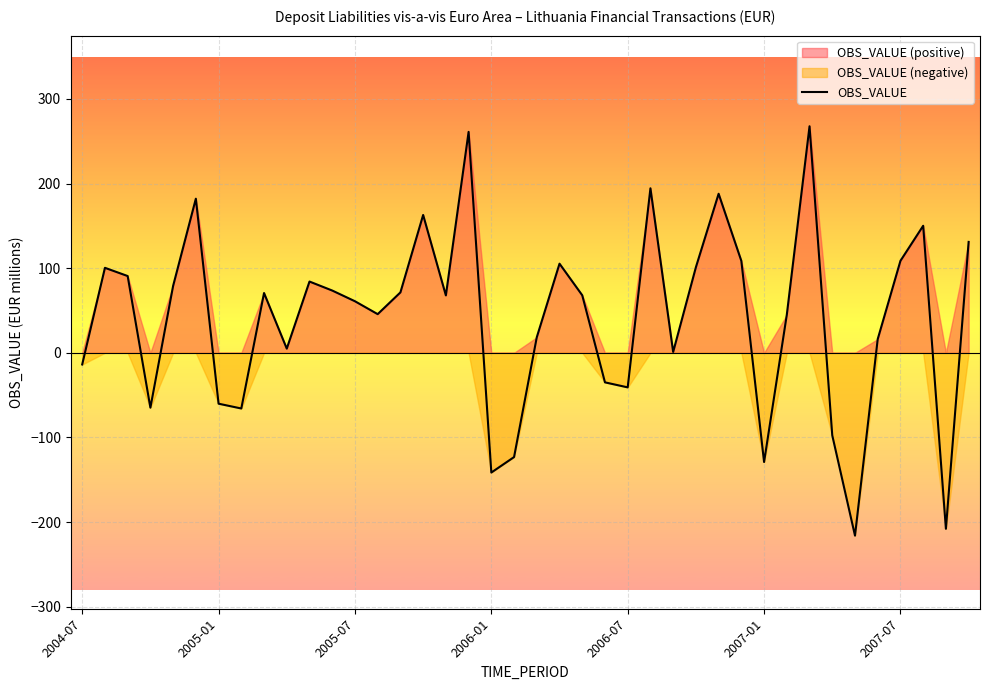

What is the minimum value shown in the chart?

-216.0